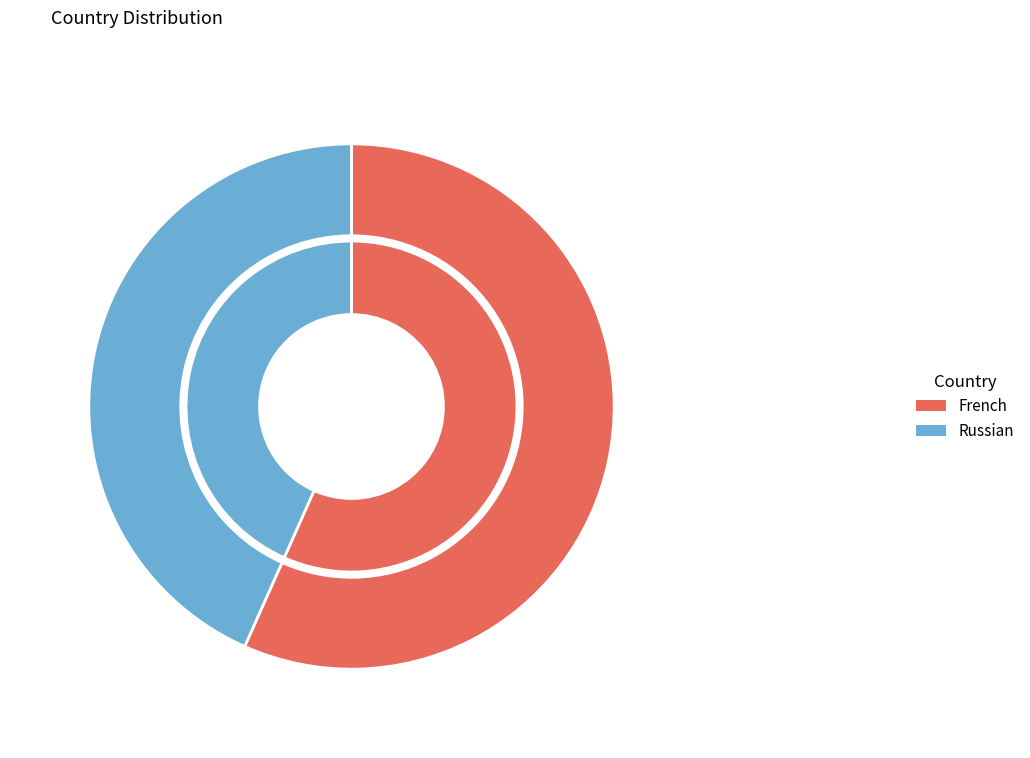

What portion of the pie excludes French?

43.3%